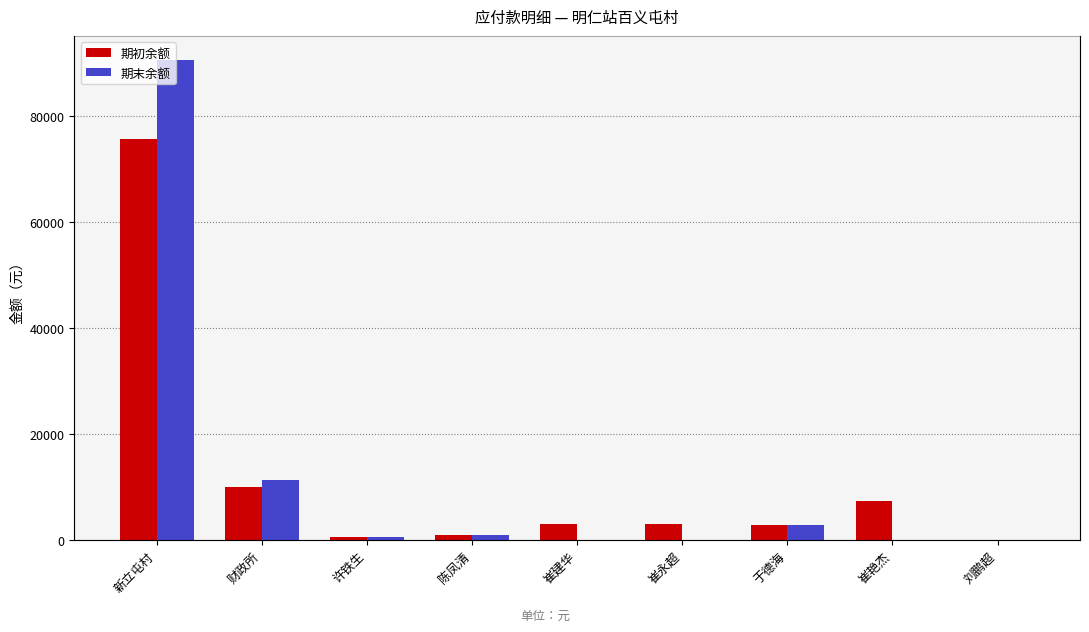

The value of 期初余额 at 于德海 is 700.1. True or false?

False